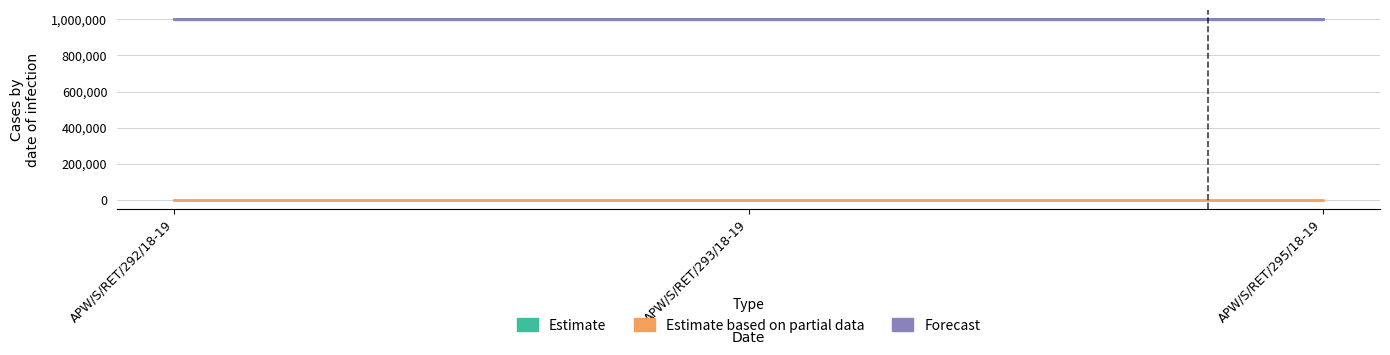

Is it true that Estimate equals 998898 at APW/S/RET/292/18-19?

True